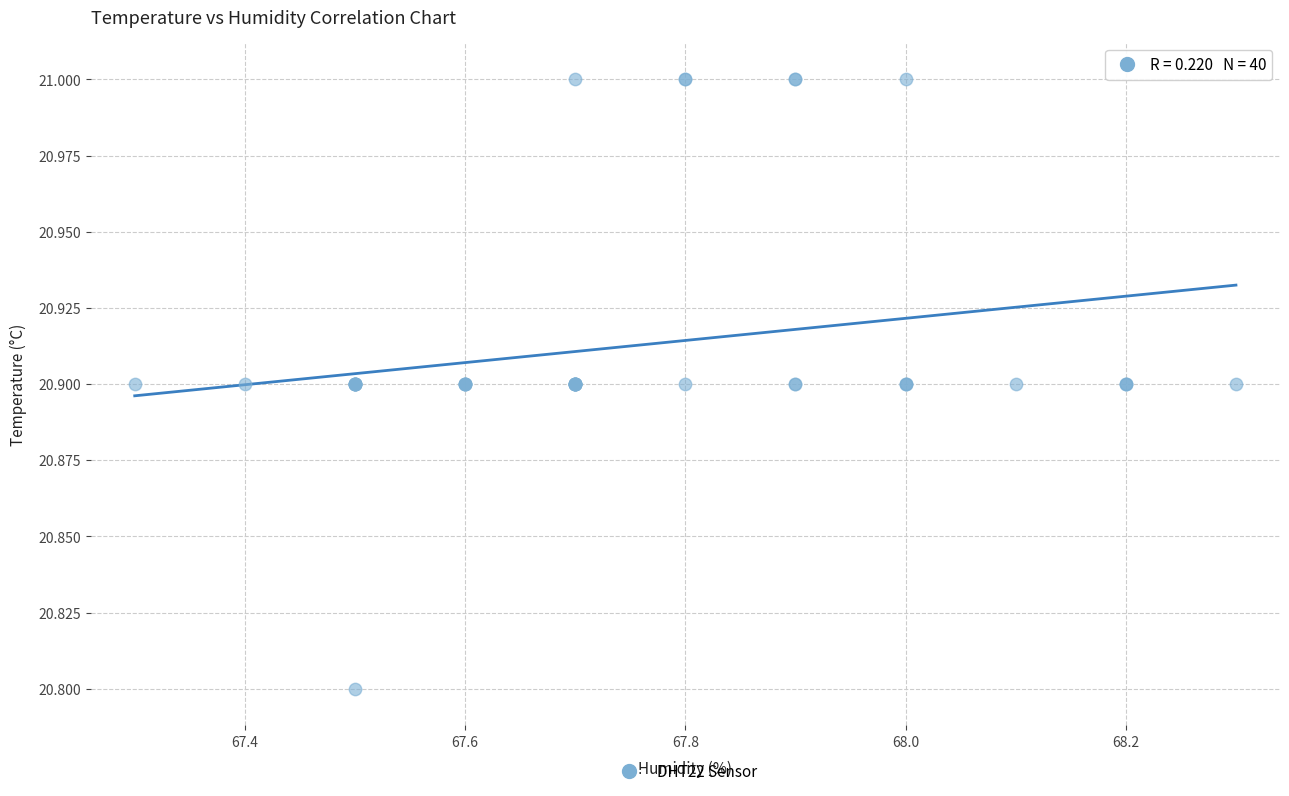

What Y value in the scatter plot is closest to 20?

20.8